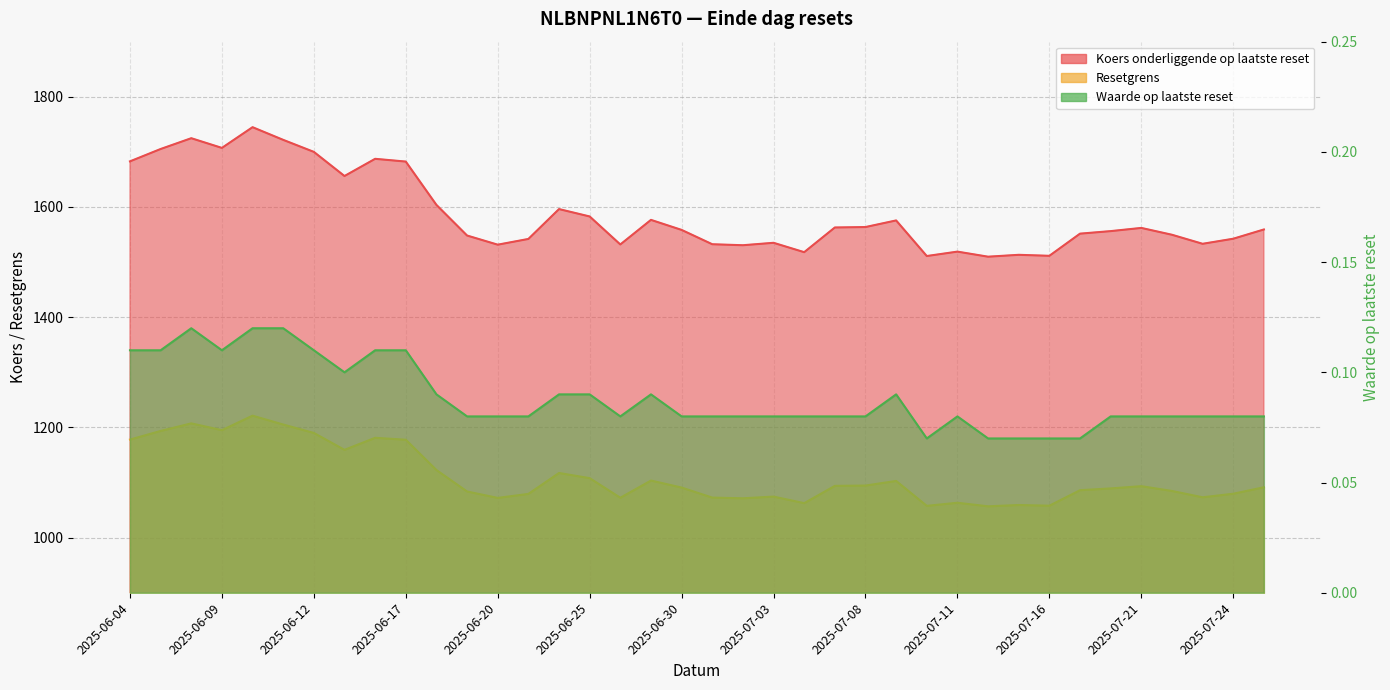

Reading right to left, extract all data points from this chart.

Koers onderliggende op laatste reset: 1559.2	1542.4	1533.2	1549.6	1562.0	1556.2	1551.6	1511.4	1513.2	1509.8	1519.0	1511.0	1575.6	1563.6	1562.8	1518.0	1535.0	1530.6	1532.4	1558.4	1576.6	1532.0	1582.8	1596.2	1542.0	1531.6	1548.2	1603.8	1682.4	1687.4	1656.2	1700.0	1721.8	1744.8	1707.2	1724.8	1705.2	1682.8
Resetgrens: 1091.4	1079.7	1073.2	1084.7	1093.4	1089.3	1086.1	1058.0	1059.2	1056.9	1063.3	1057.7	1102.9	1094.5	1094.0	1062.6	1074.5	1071.4	1072.7	1090.9	1103.6	1072.4	1108.0	1117.3	1079.4	1072.1	1083.7	1122.7	1177.7	1181.2	1159.3	1190.0	1205.3	1221.4	1195.0	1207.4	1193.6	1178.0
Waarde op laatste reset: 0.1	0.1	0.1	0.1	0.1	0.1	0.1	0.1	0.1	0.1	0.1	0.1	0.1	0.1	0.1	0.1	0.1	0.1	0.1	0.1	0.1	0.1	0.1	0.1	0.1	0.1	0.1	0.1	0.1	0.1	0.1	0.1	0.1	0.1	0.1	0.1	0.1	0.1